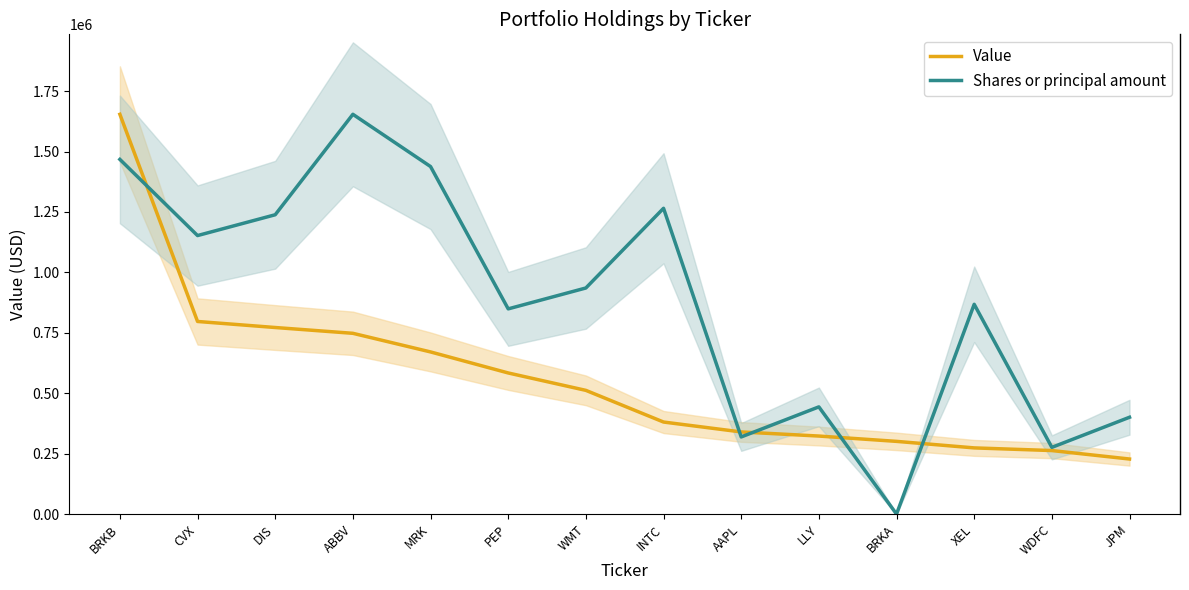

How many values in the Shares or principal amount series are below 935520?

7